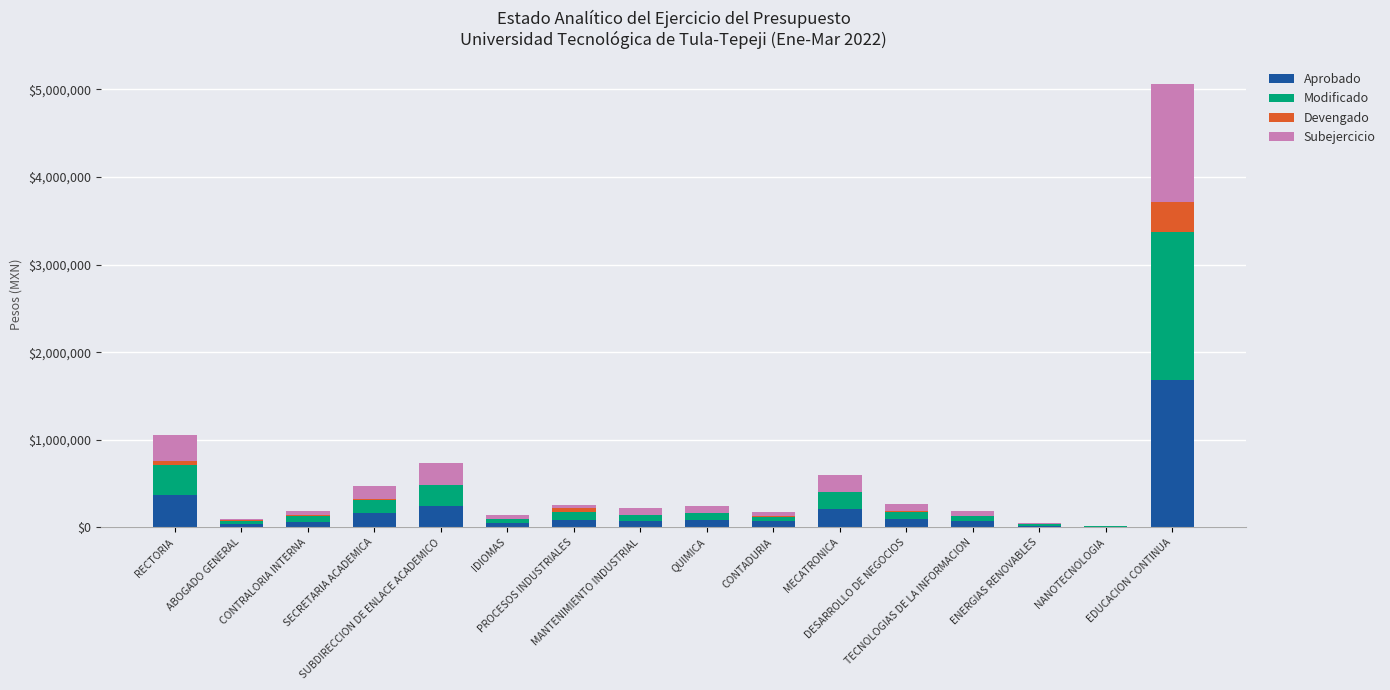

Count the number of data series in this chart.

4